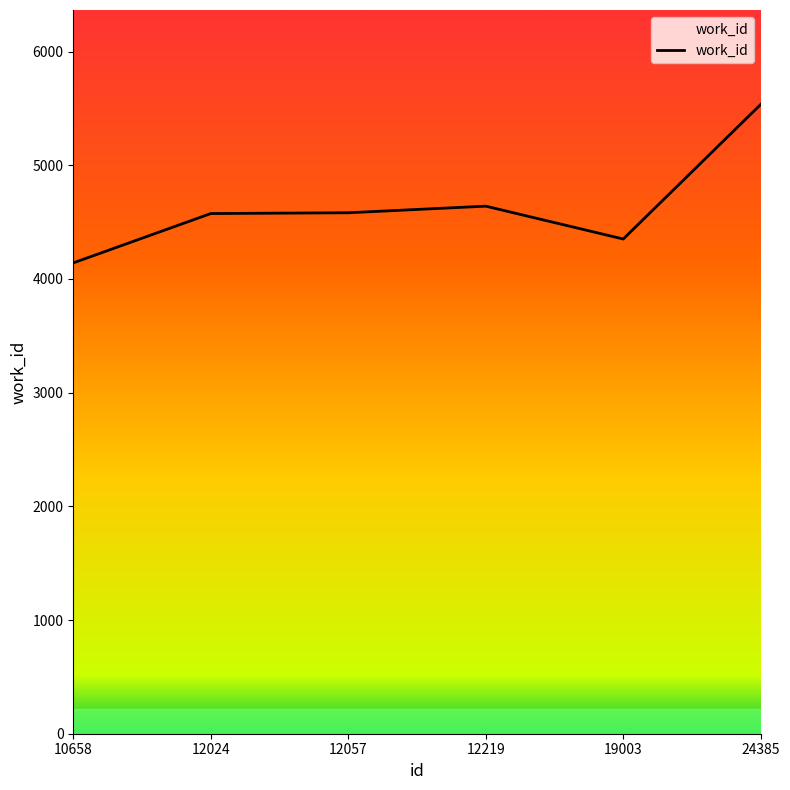

The value at 12024 is 7437. True or false?

False